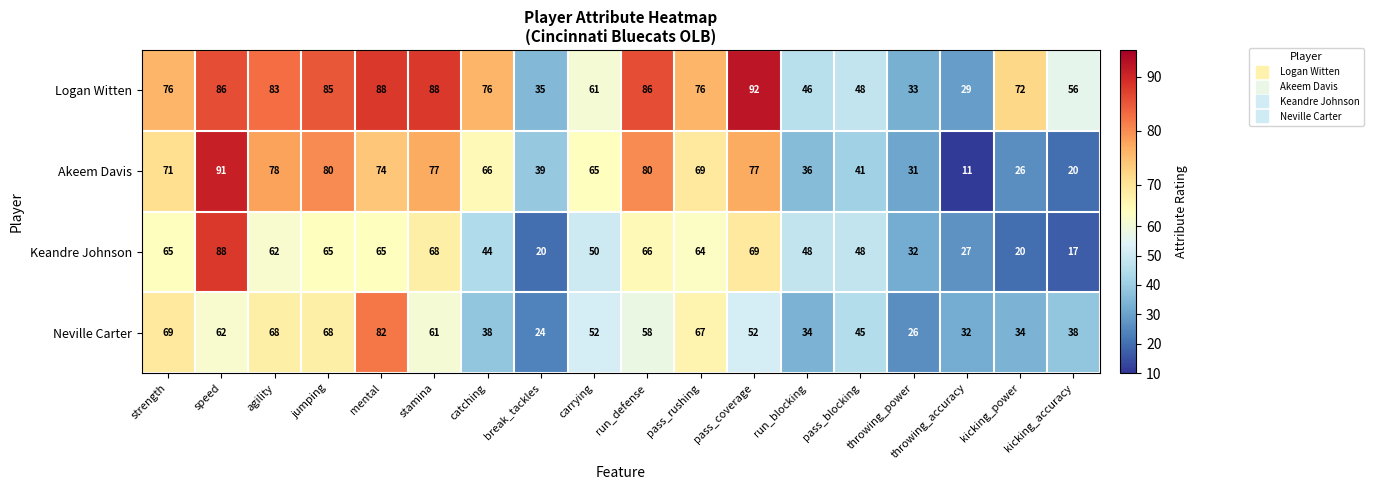

Which label corresponds to the smallest value in the chart?

throwing_accuracy